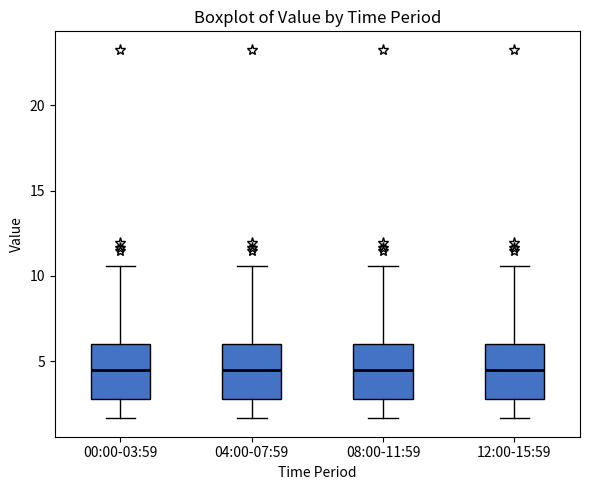

Reading left to right, read every box against the y-axis: the position of its median line, the range the box covers, and the ends of its whiskers. The values are not printed on the chart, so give them approximately, as read against the axis.

00:00-03:59: median 4.5, box 3.0 to 6.0, whiskers 1.5 to 10.5
04:00-07:59: median 4.5, box 3.0 to 6.0, whiskers 1.5 to 10.5
08:00-11:59: median 4.5, box 3.0 to 6.0, whiskers 1.5 to 10.5
12:00-15:59: median 4.5, box 3.0 to 6.0, whiskers 1.5 to 10.5